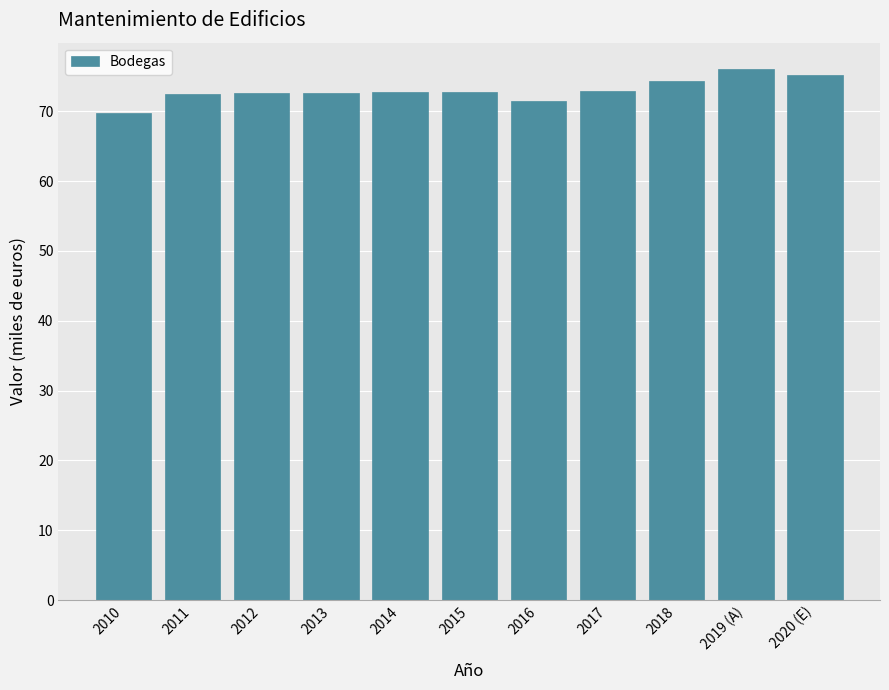

What is the change in value from 2017 to 2019 (A)?

+3.1